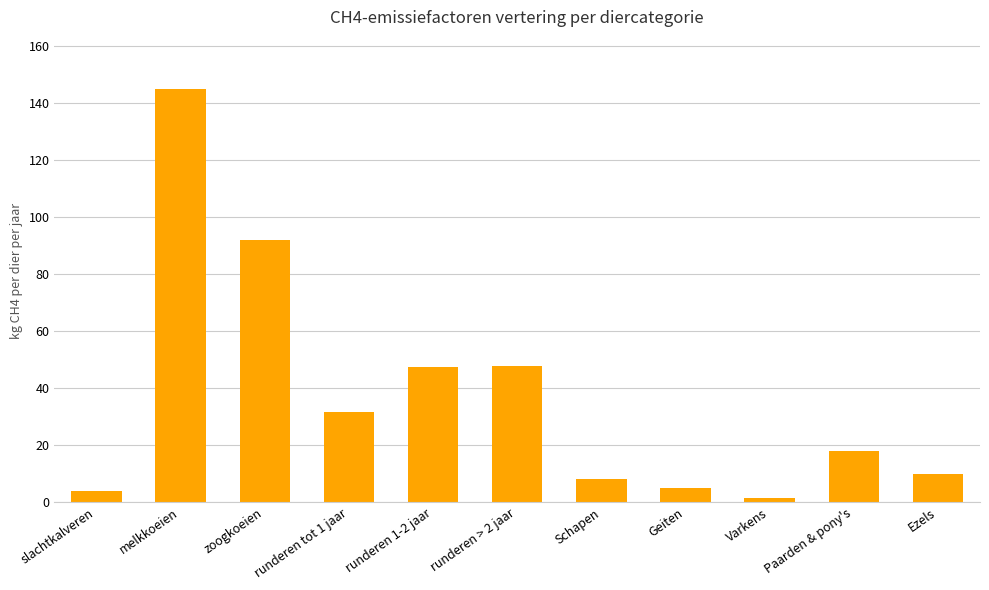

How many data points does each series have?

11